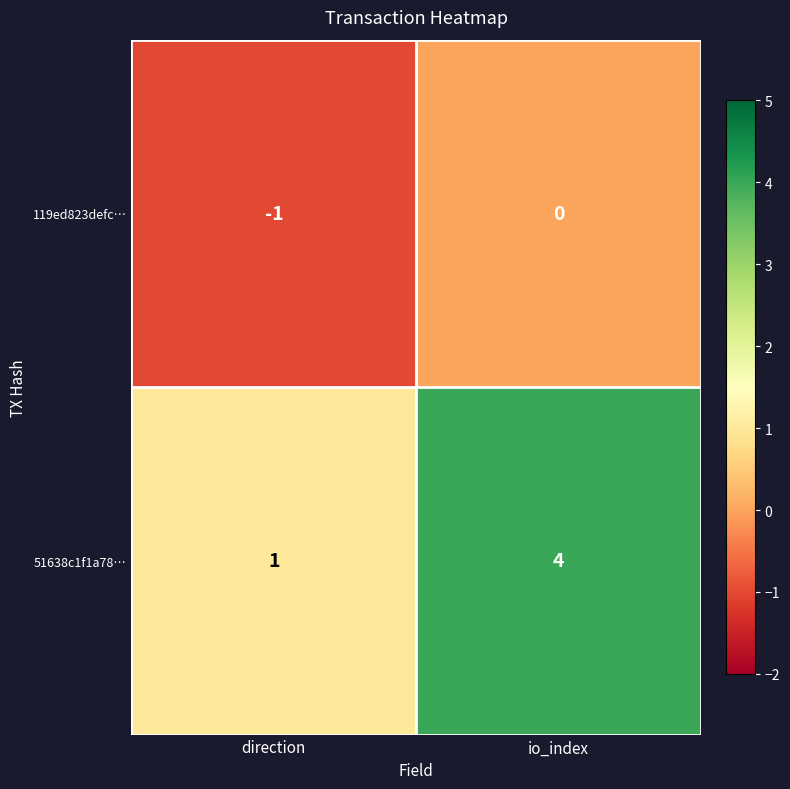

Which series has the widest spread of values?

51638c1f1a78…